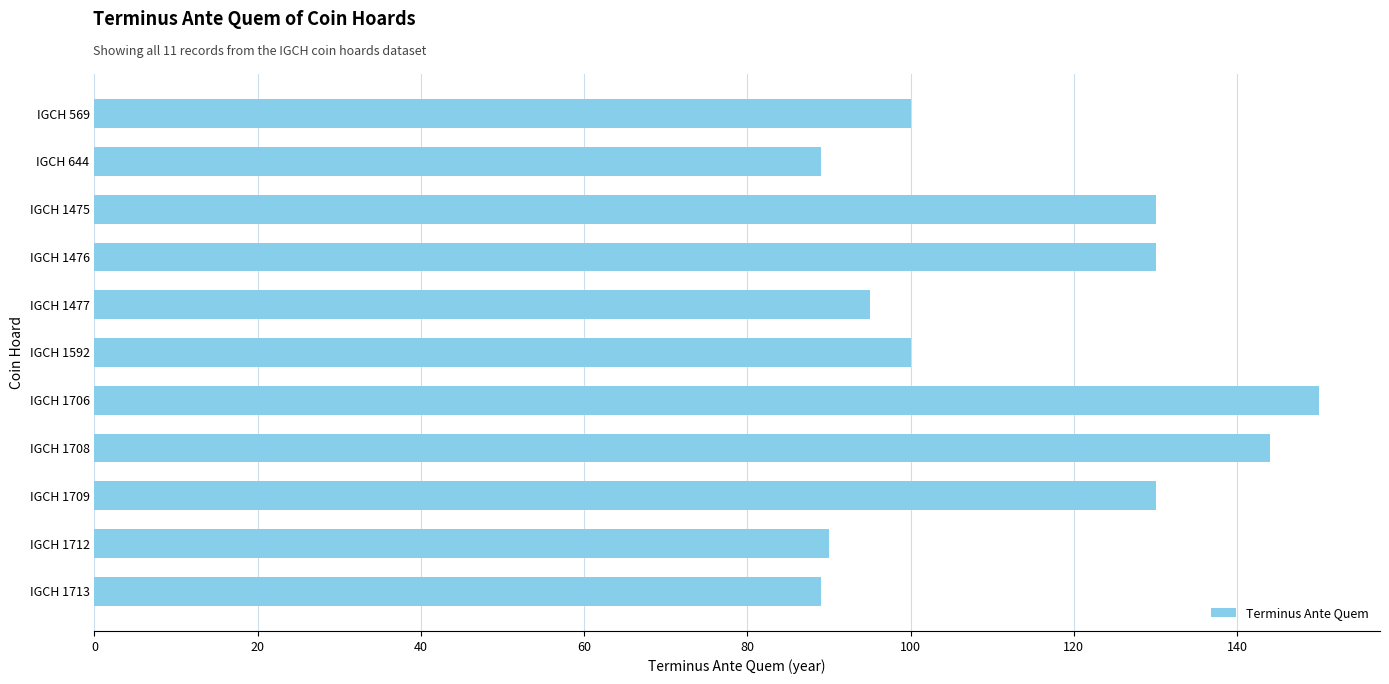

Reading top to bottom, what are all the values shown in this chart?

IGCH 569=100	IGCH 644=89	IGCH 1475=130	IGCH 1476=130	IGCH 1477=95	IGCH 1592=100	IGCH 1706=150	IGCH 1708=144	IGCH 1709=130	IGCH 1712=90	IGCH 1713=89